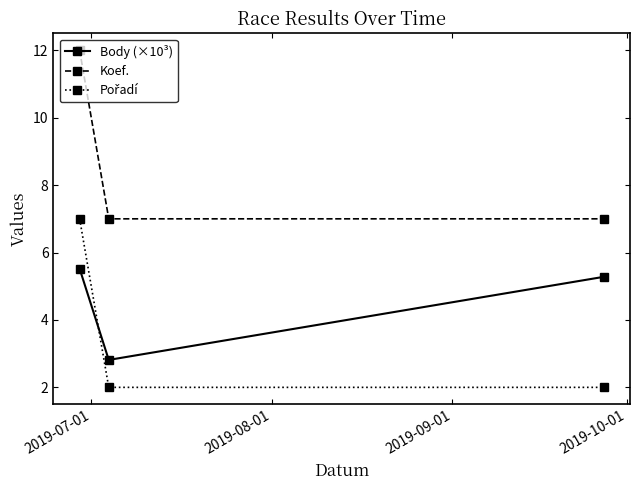

What is the value of the Koef. point at the 1st from the left?

12.0